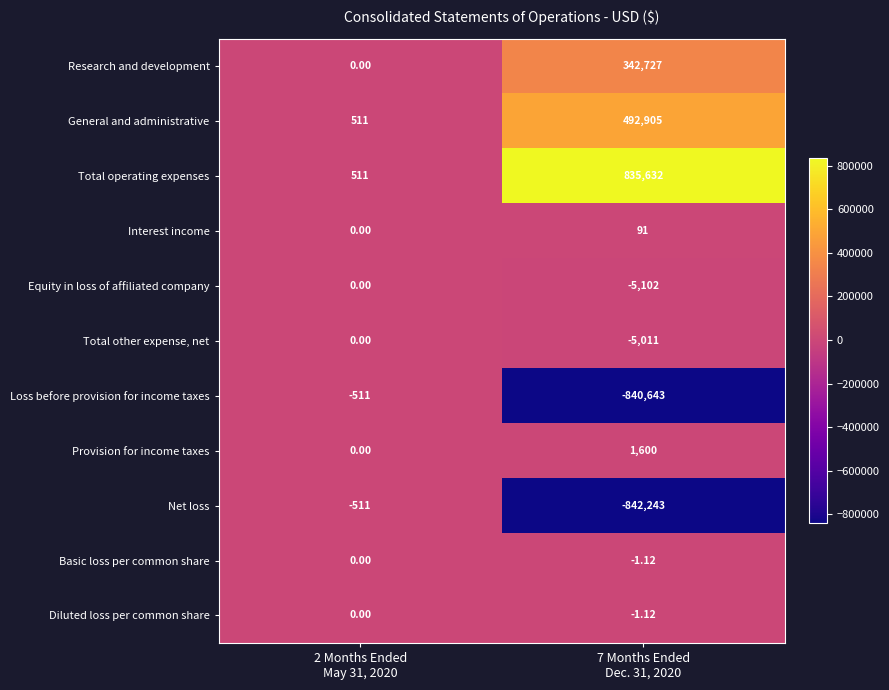

Which series has the largest total across all categories?

Total operating expenses